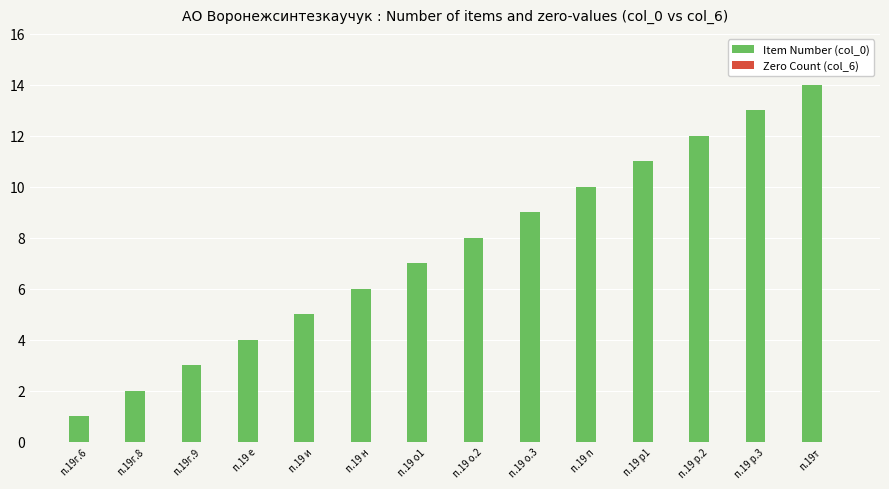

What is the difference between the maximum and minimum values?

13